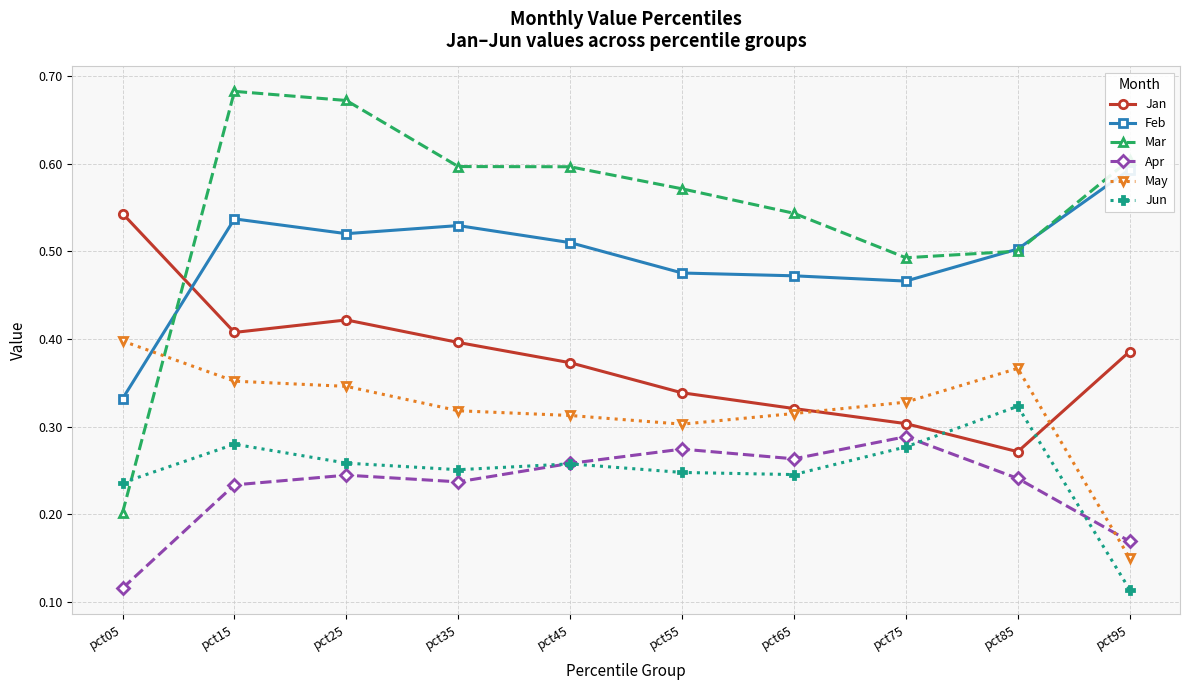

At which category is the sum across all series the highest?

pct15